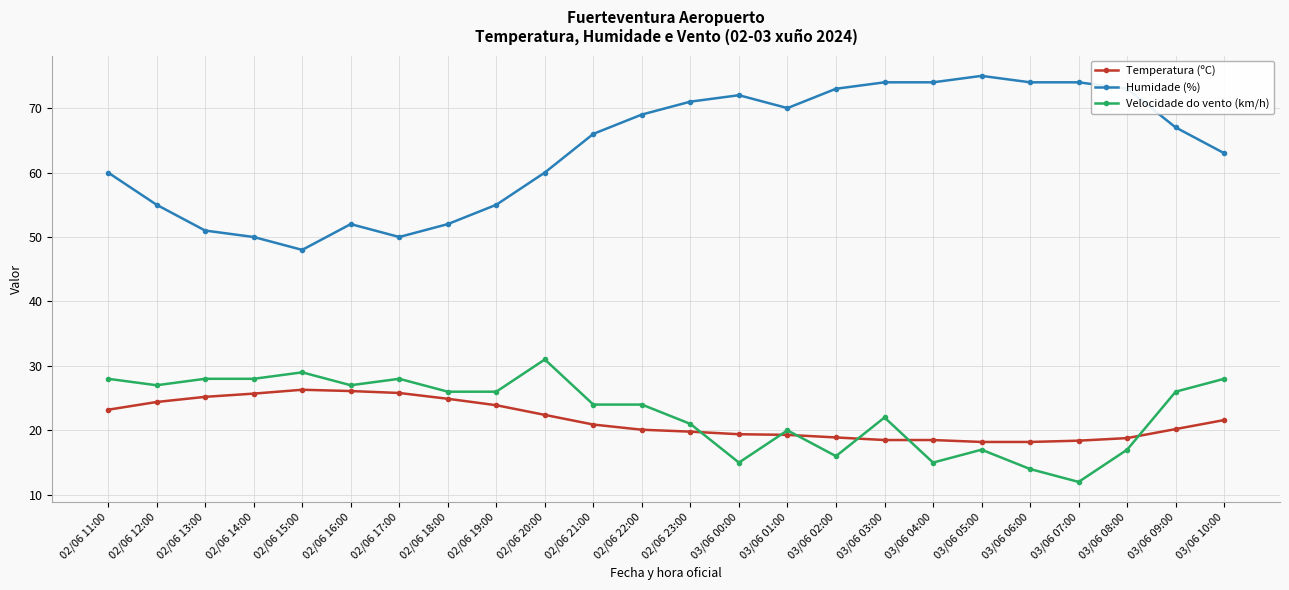

Is it true that Temperatura (ºC) equals 5.3 at 03/06 07:00?

False